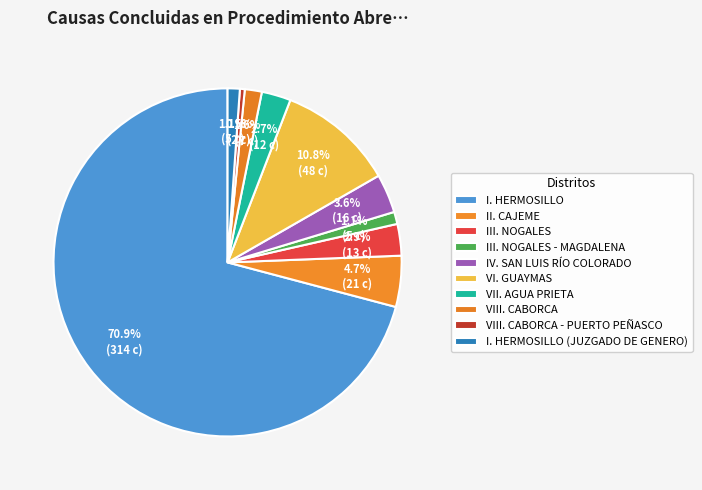

How many segments does this pie chart have?

10